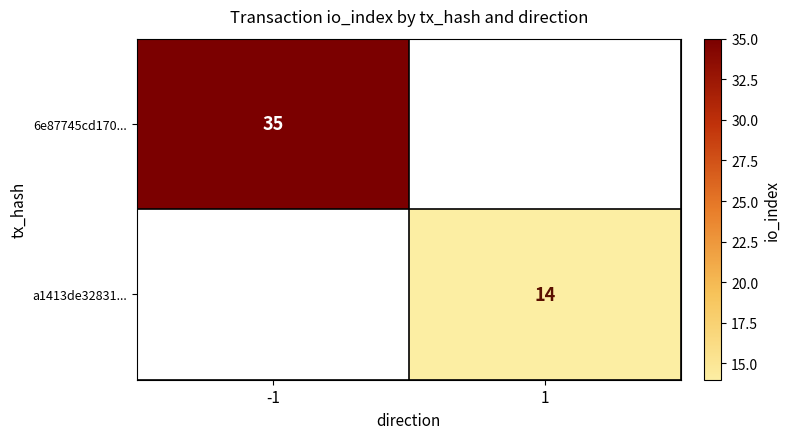

Is it true that a1413de32831... equals 7 at 1?

False